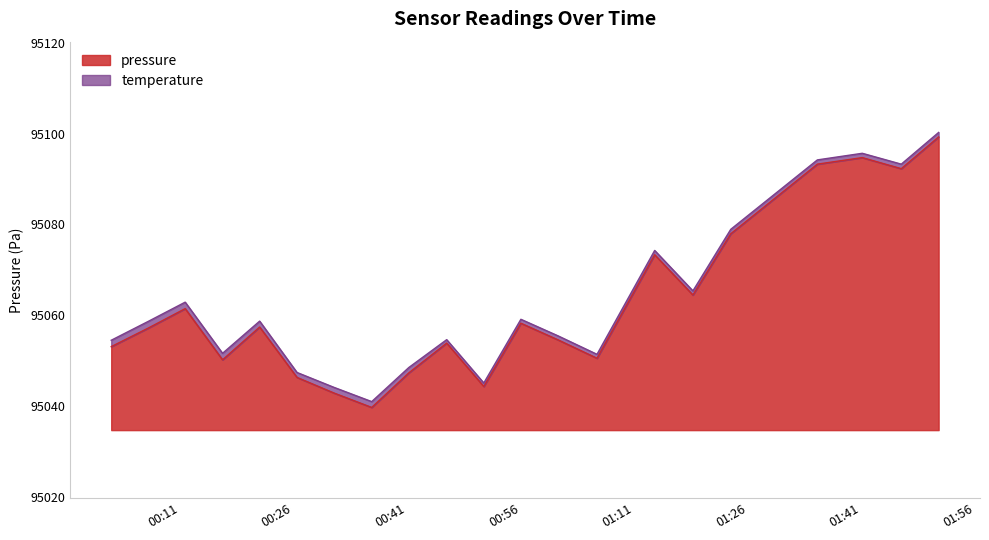

Rank the categories by value from highest to lowest.

2023-03-26T01:51:12, 2023-03-26T01:41:07, 2023-03-26T01:35:11, 2023-03-26T01:46:16, 2023-03-26T01:23:45, 2023-03-26T01:13:42, 2023-03-26T01:18:45, 2023-03-26T00:11:42, 2023-03-26T00:56:02, 2023-03-26T00:21:32, 2023-03-26T00:06:50, 2023-03-26T01:00:58, 2023-03-26T00:46:14, 2023-03-26T00:01:56, 2023-03-26T01:06:05, 2023-03-26T00:16:38, 2023-03-26T00:41:14, 2023-03-26T00:26:28, 2023-03-26T00:51:08, 2023-03-26T00:31:21, 2023-03-26T00:36:20